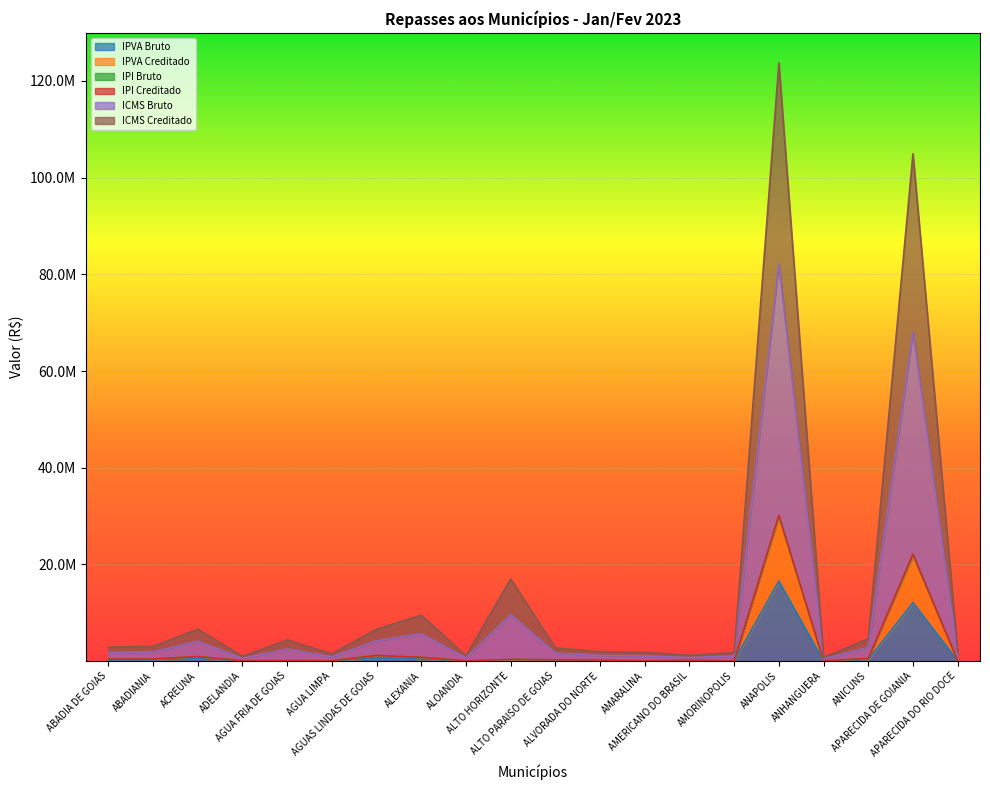

What is the label of the 10th point from the right?

ALTO PARAISO DE GOIAS